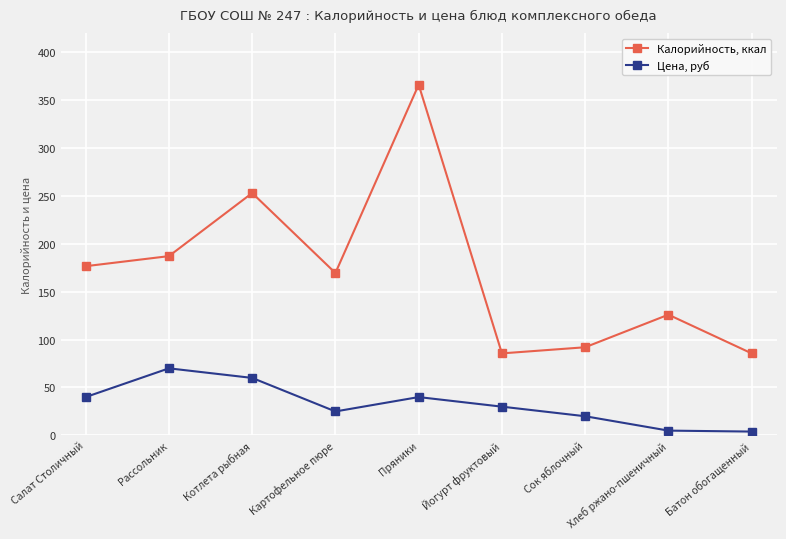

List the series in order of their peak value, highest first.

Калорийность, ккал, Цена, руб